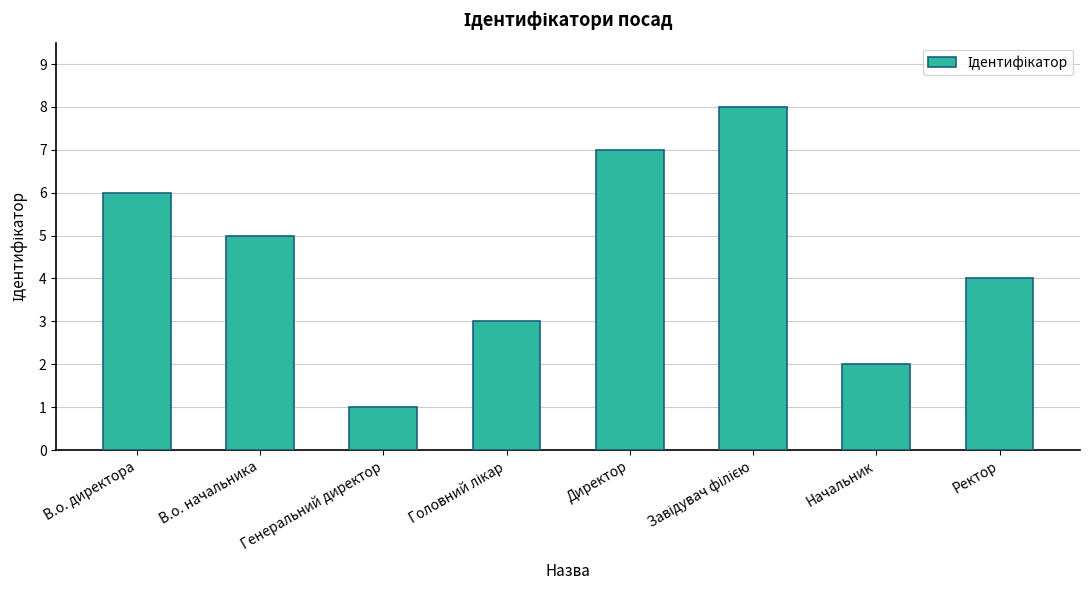

What is the approximate value at Директор?

7